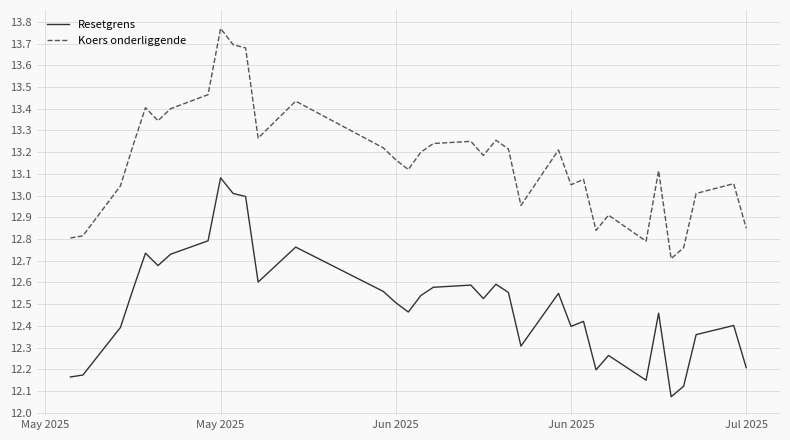

Does the chart have visible grid lines?

Yes